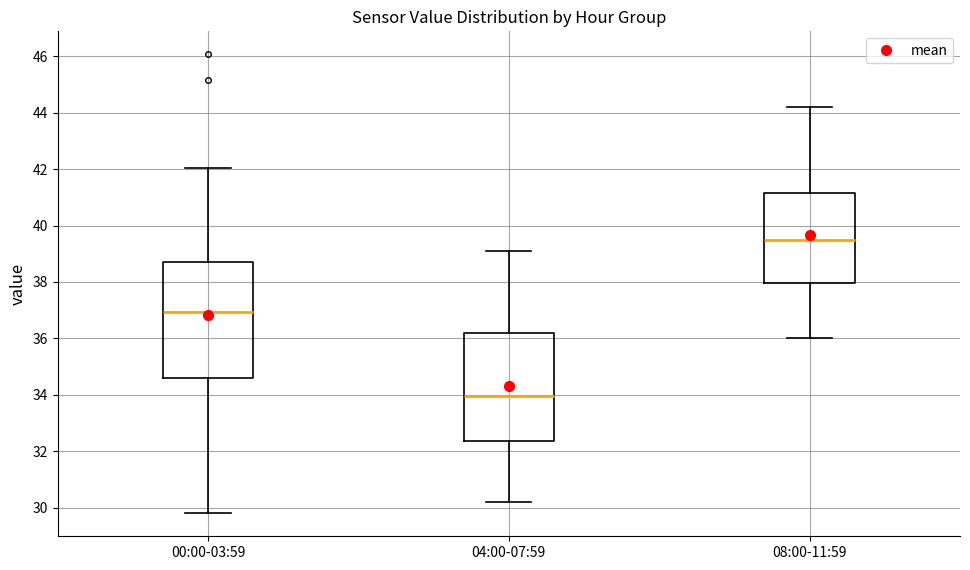

Which box has the lowest median line?

04:00-07:59